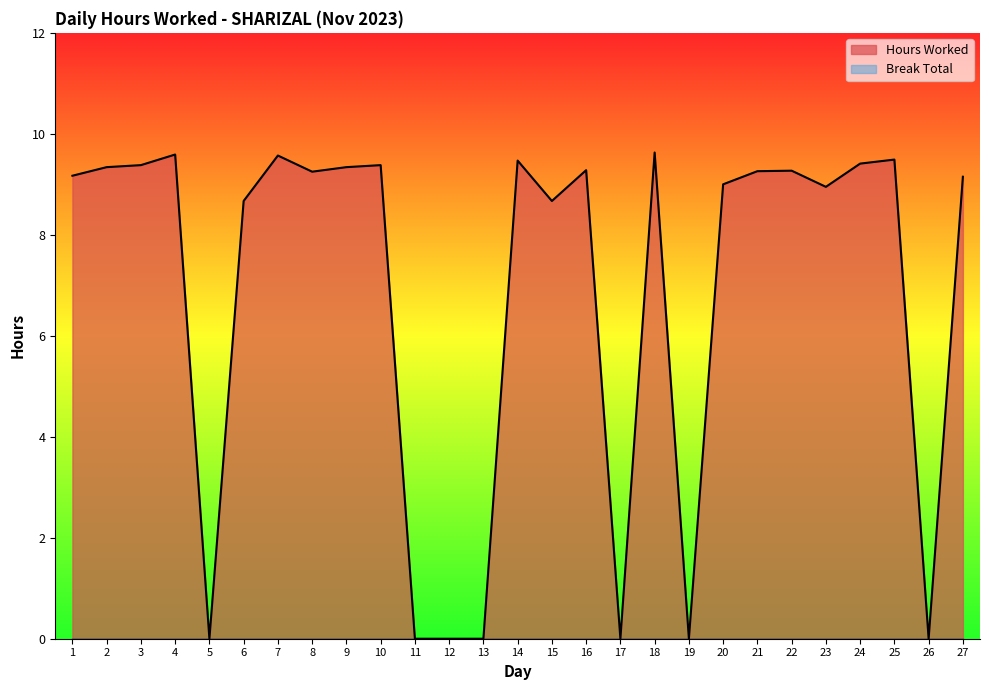

How many values are above zero?

20